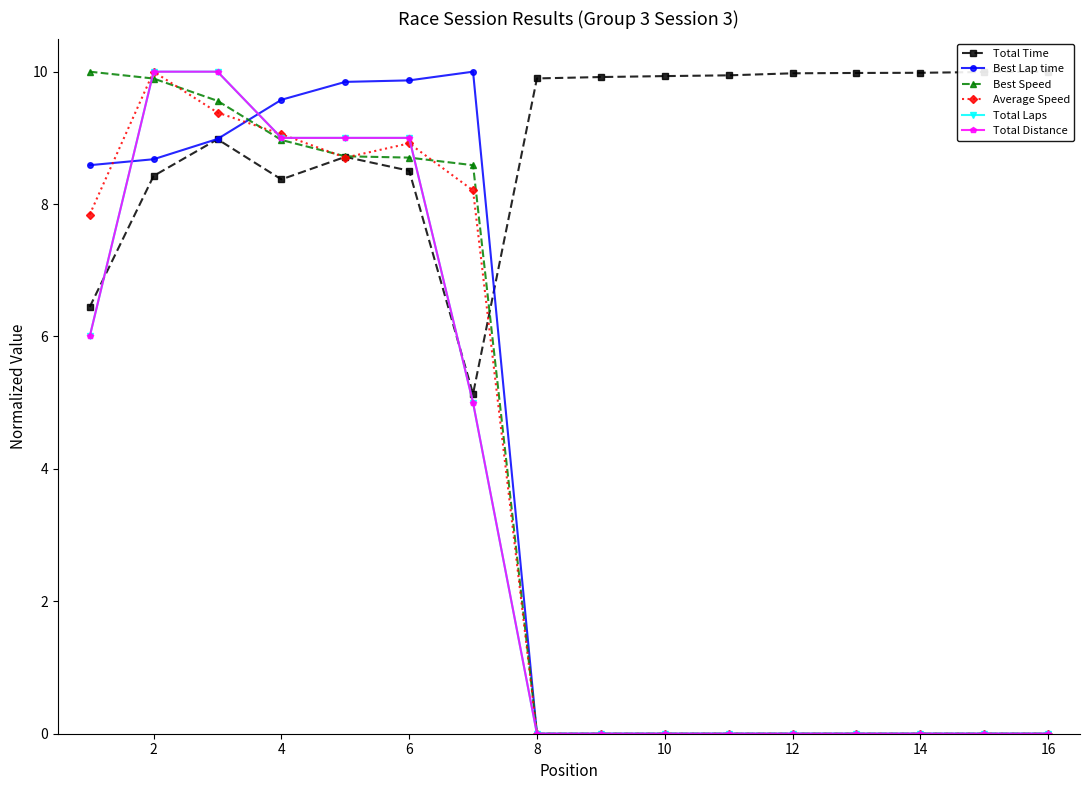

How many times do Total Distance and Best Speed cross each other?

2